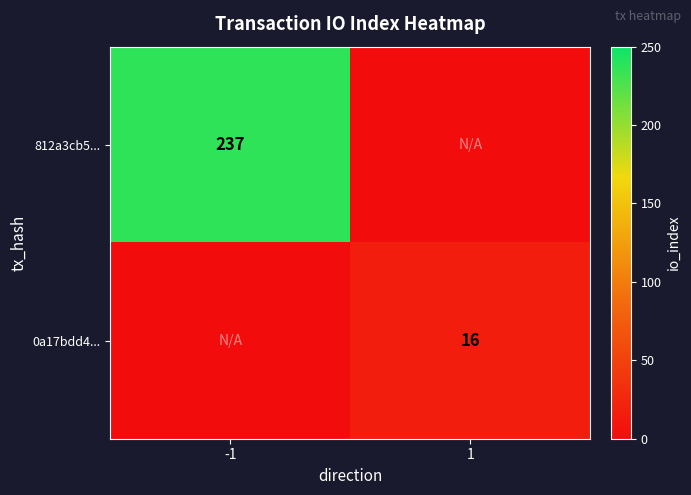

True or false: 0a17bdd4... has a value of 7 at 1.

False